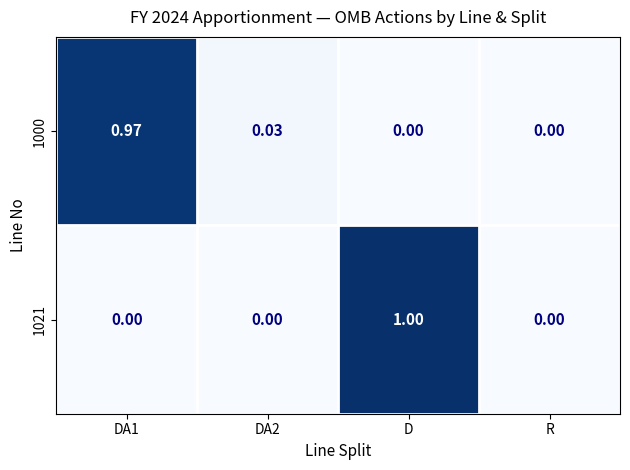

At which category is the sum across all series the highest?

D